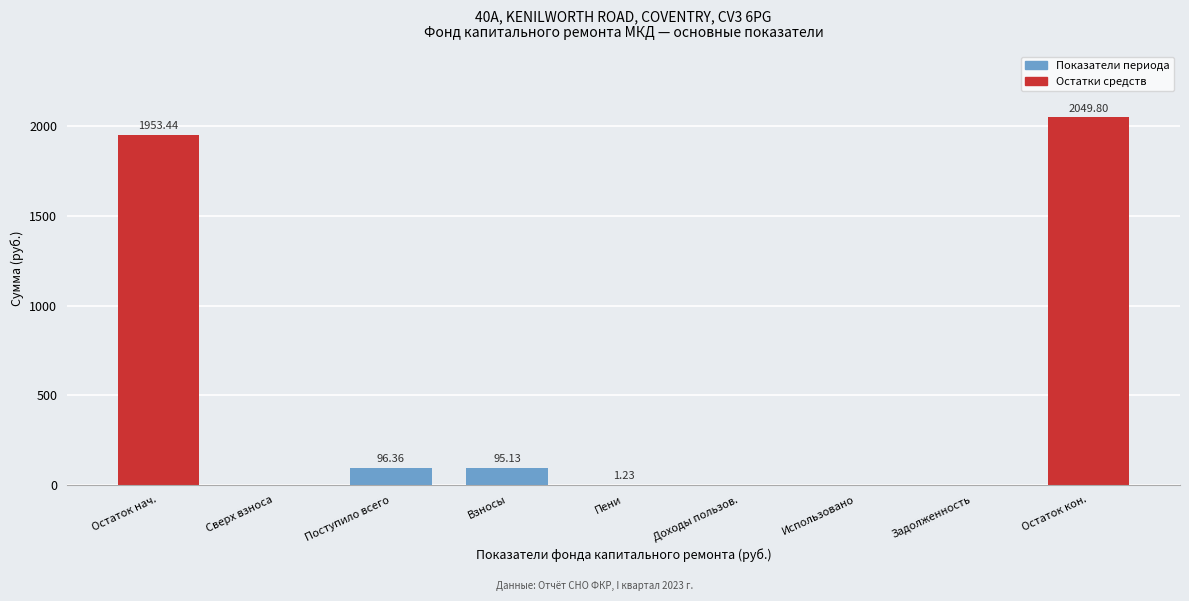

What is the sum of all values?

4196.0